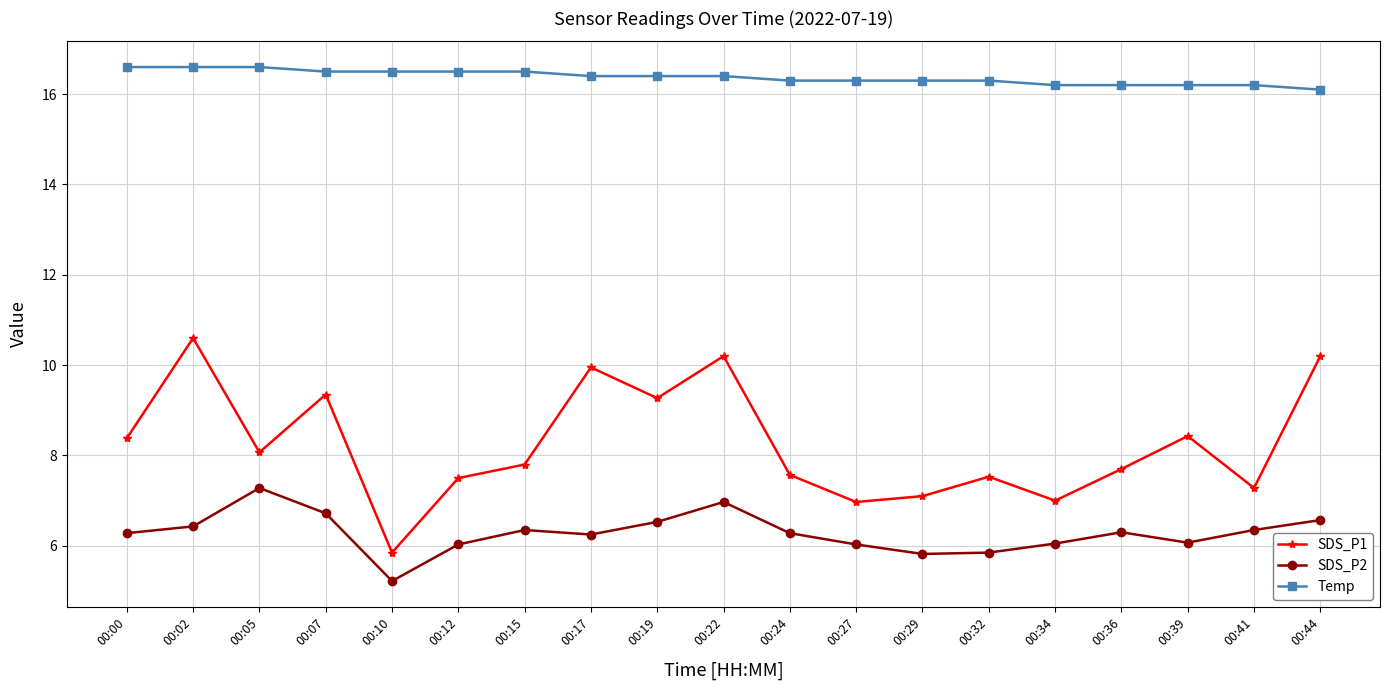

True or false: SDS_P1 and SDS_P2 intersect in this chart.

False